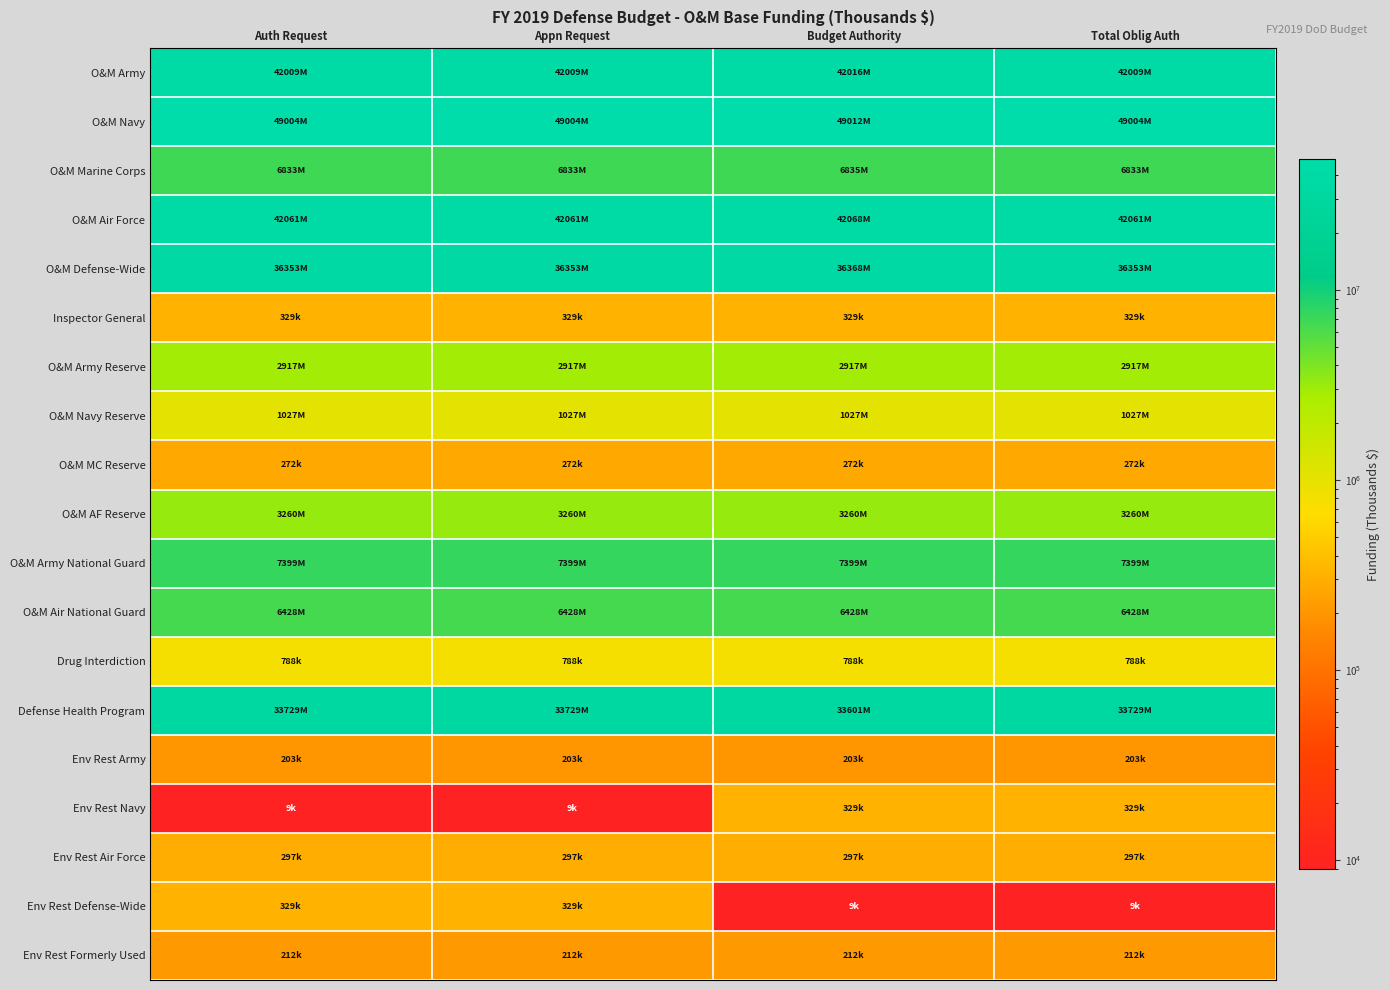

Which series changed the most between Appn Request and Total Oblig Auth?

Env Rest Navy